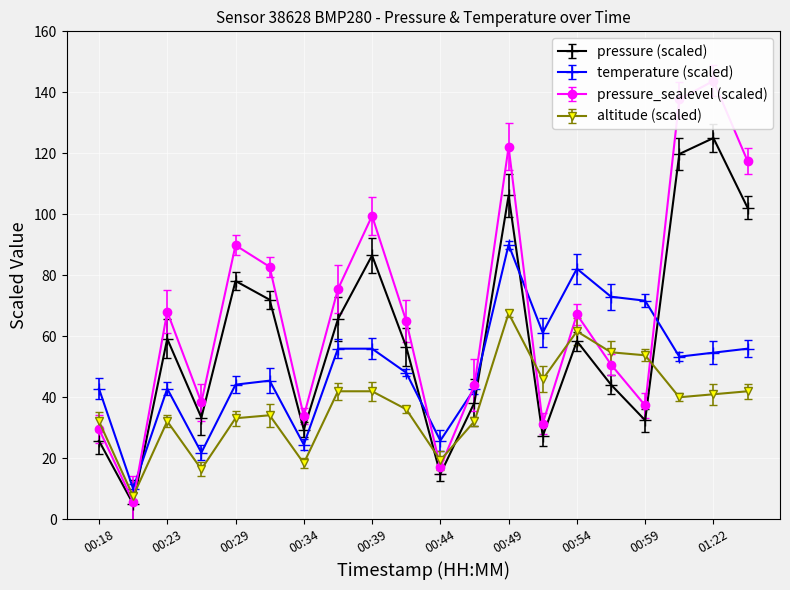

True or false: temperature has more than 0 points higher than both neighbors.

True